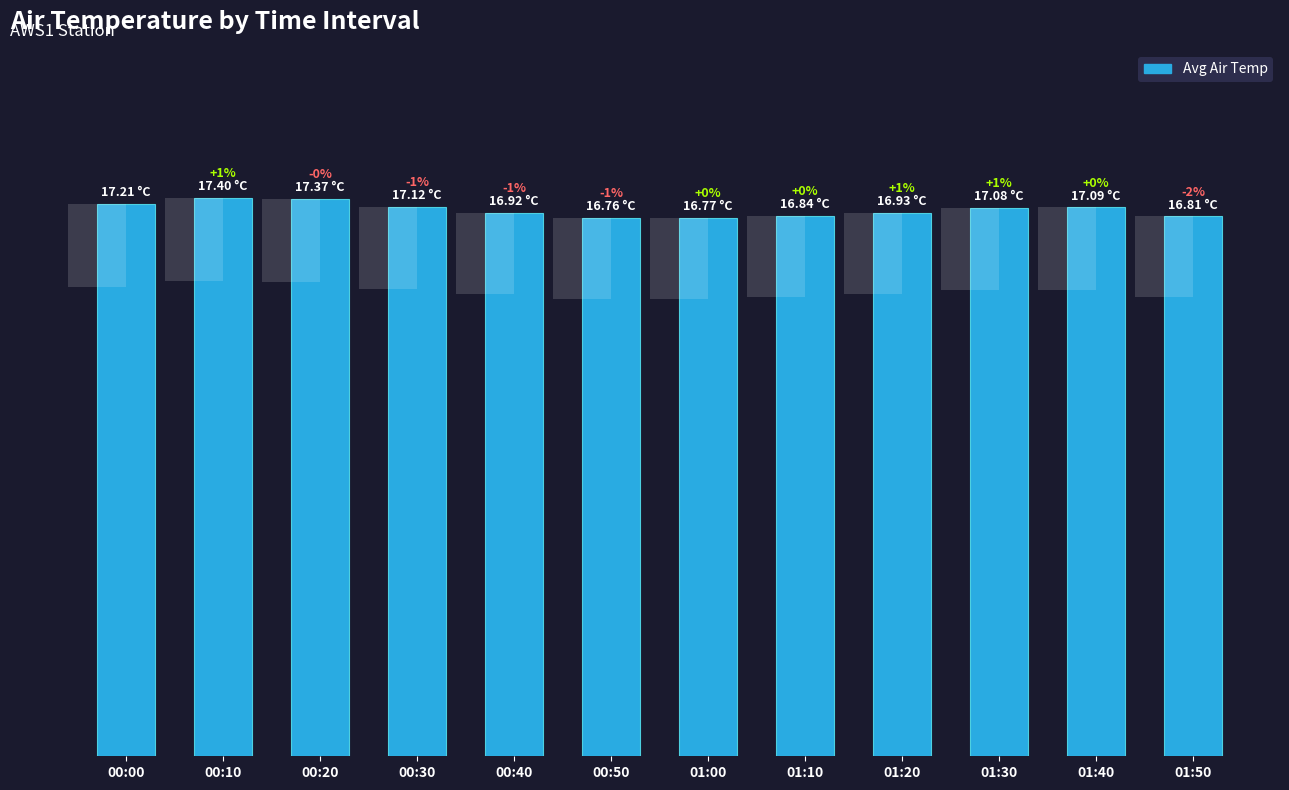

What is the difference between the maximum and minimum values?

0.6